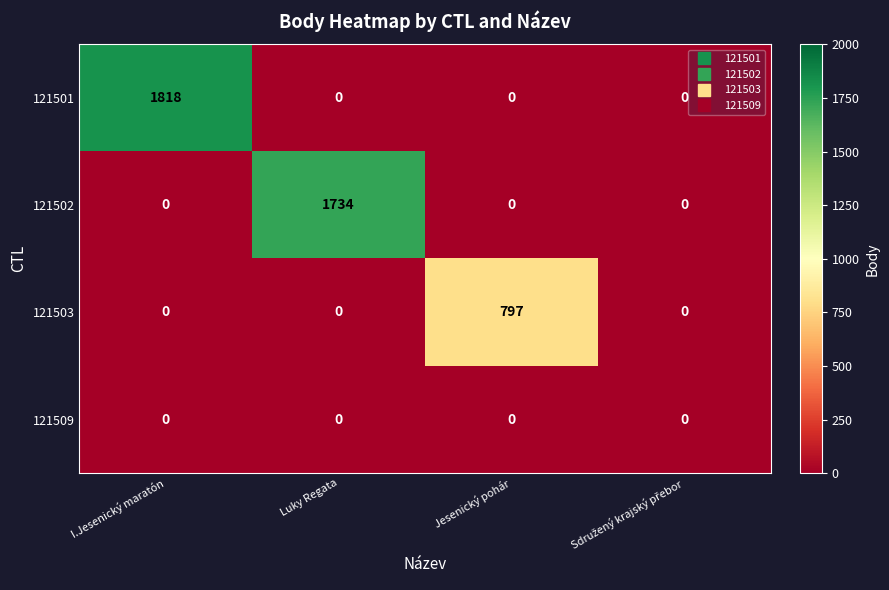

Which series has the widest spread of values?

121501